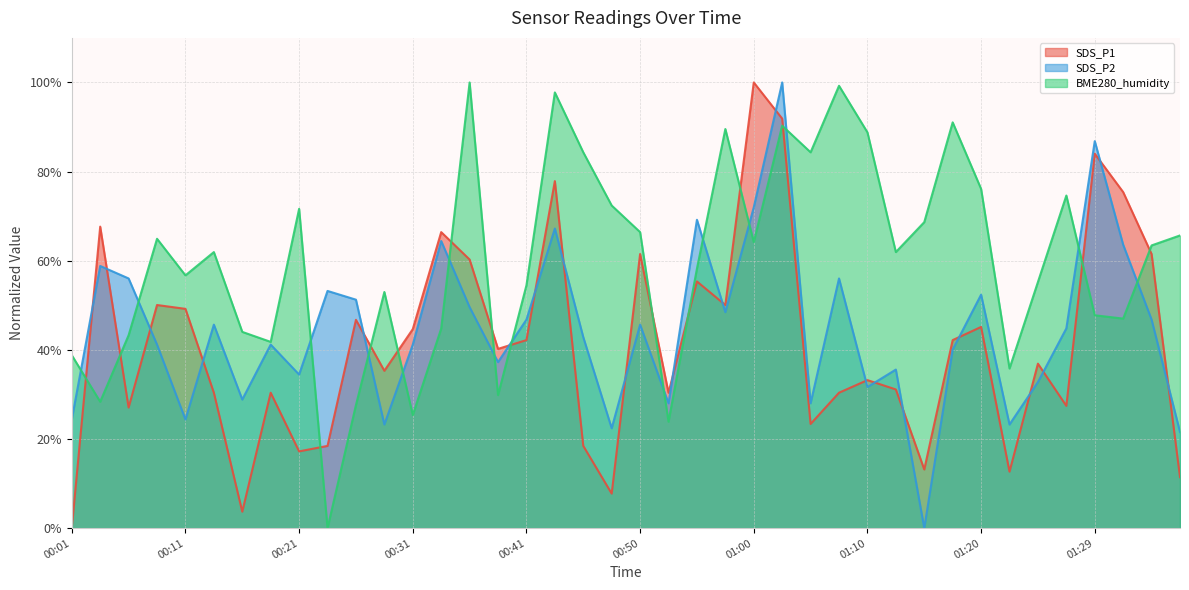

Is the value of SDS_P1 at 01:27 greater than the value of BME280_humidity at 00:16?

No